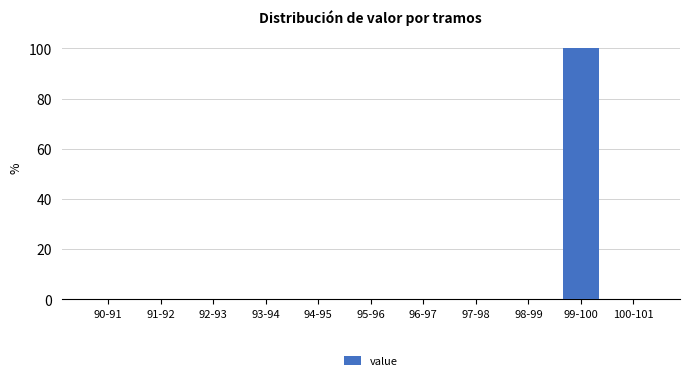

What is the greatest value displayed?

100